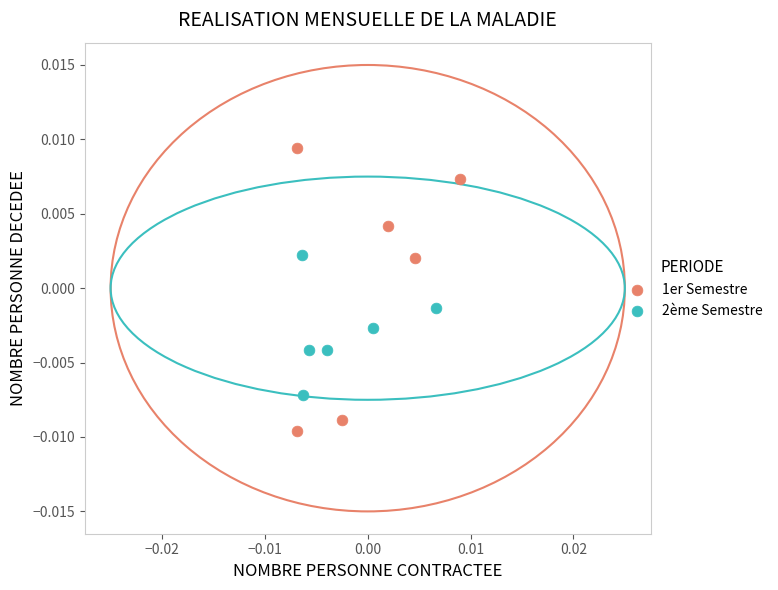

Which series has the widest spread of Y values?

1er Semestre